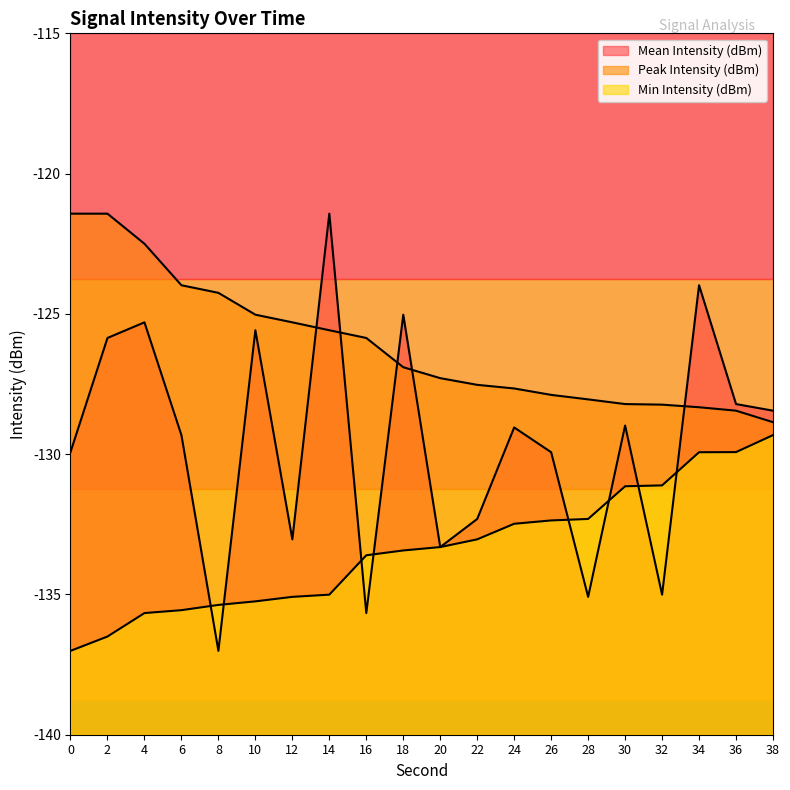

What is the sum of all Peak Intensity (dBm) values?

-2522.8